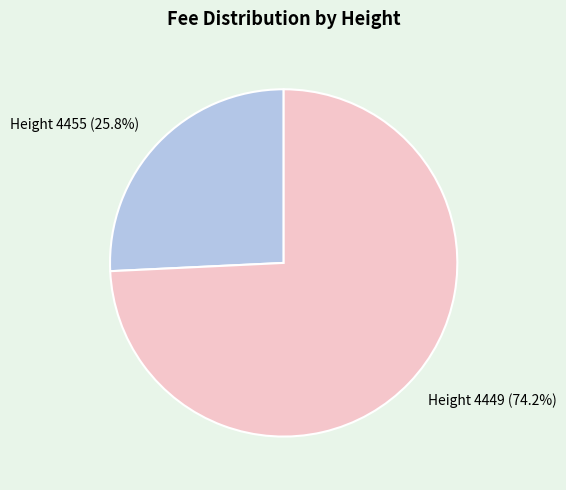

To the nearest percent, what is the average slice percentage?

50%